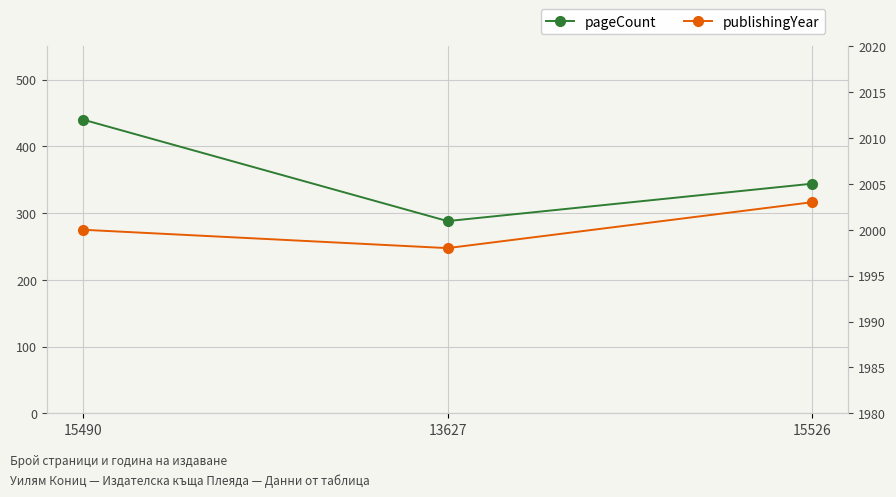

Which has a higher value, 15526 or 15490?

15490